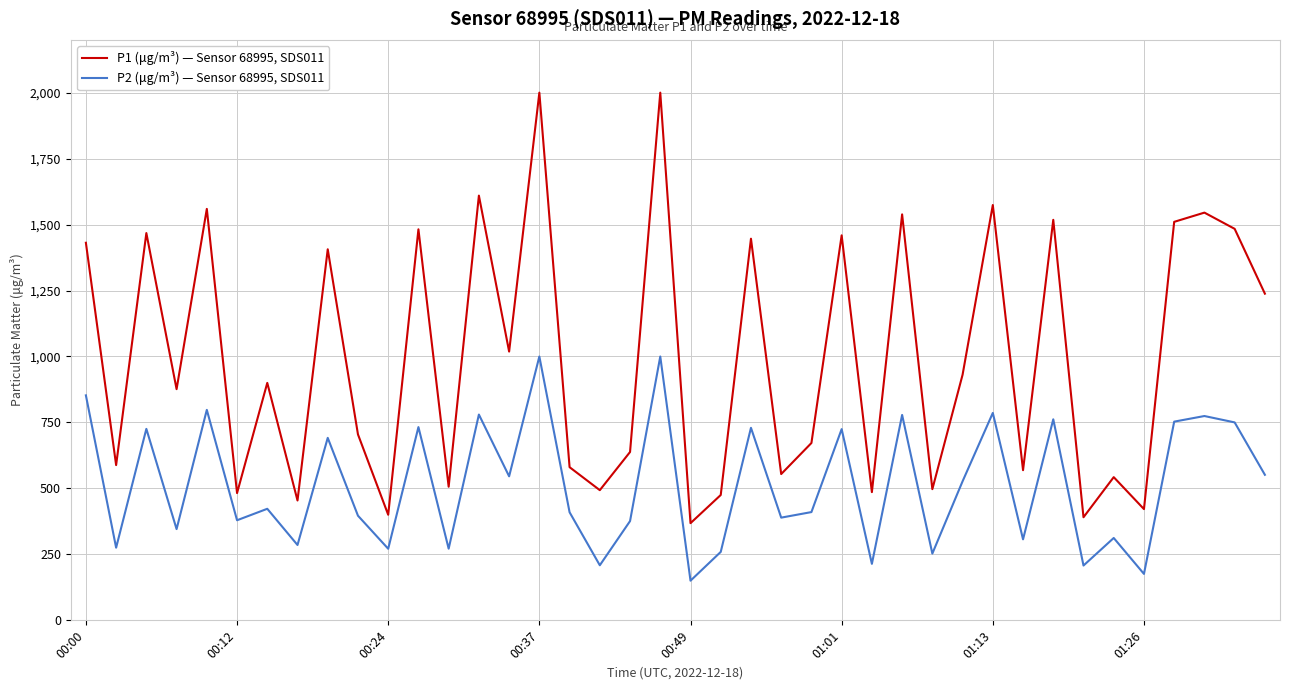

Rank the series by their average value, from highest to lowest.

P1 (μg/m³) — Sensor 68995, SDS011, P2 (μg/m³) — Sensor 68995, SDS011